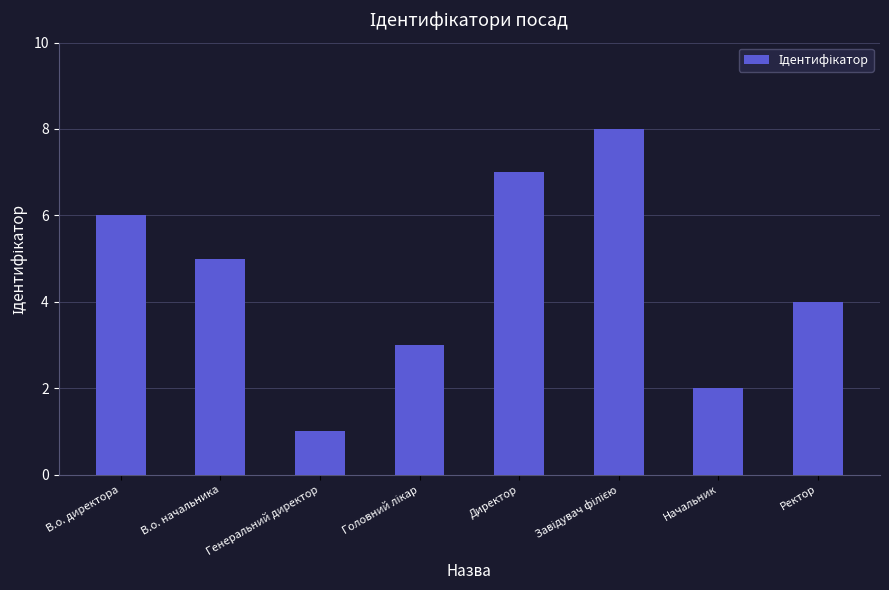

What is the label of the 2nd bar from the right?

Начальник